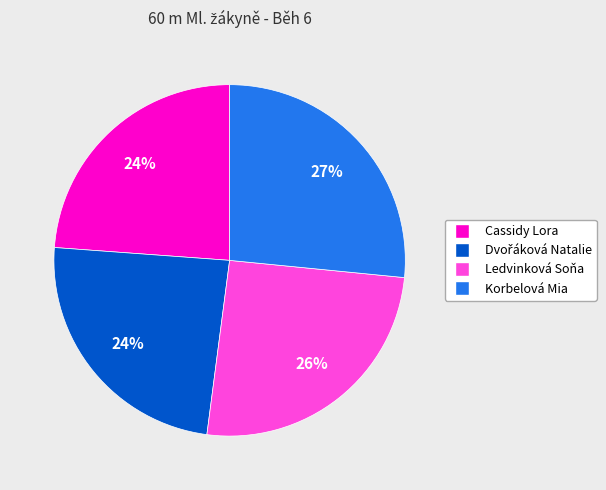

Which has a higher value, Ledvinková Soňa or Cassidy Lora?

Ledvinková Soňa